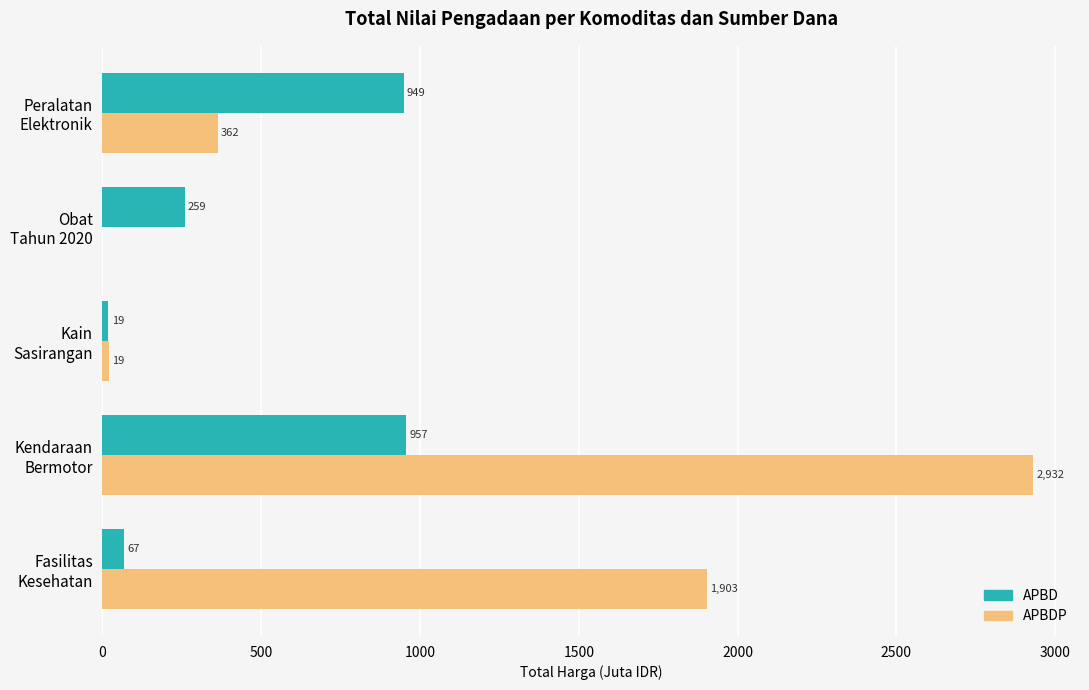

What is the greatest value displayed?

2931.6